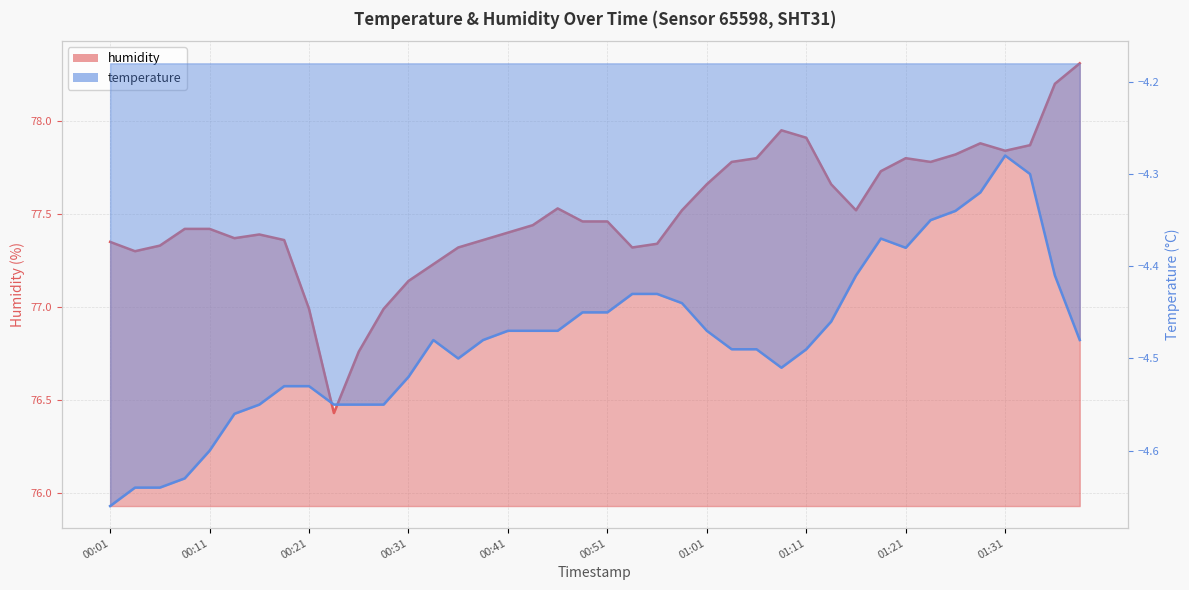

How many interior local peaks does the humidity series have?

5